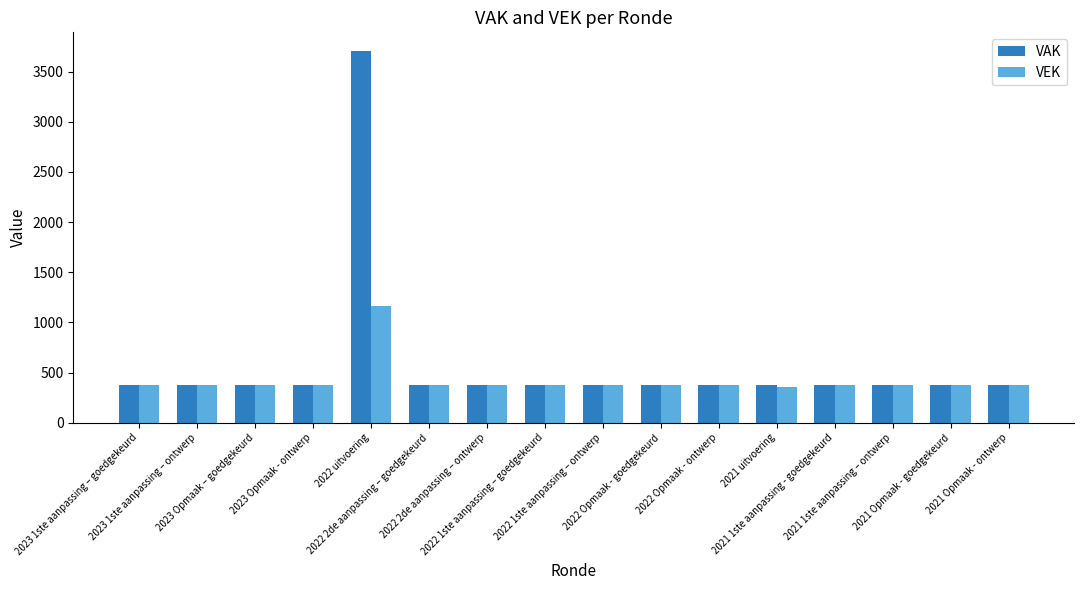

What is the difference between the VEK values at 2022 uitvoering and 2022 1ste aanpassing – ontwerp?

788